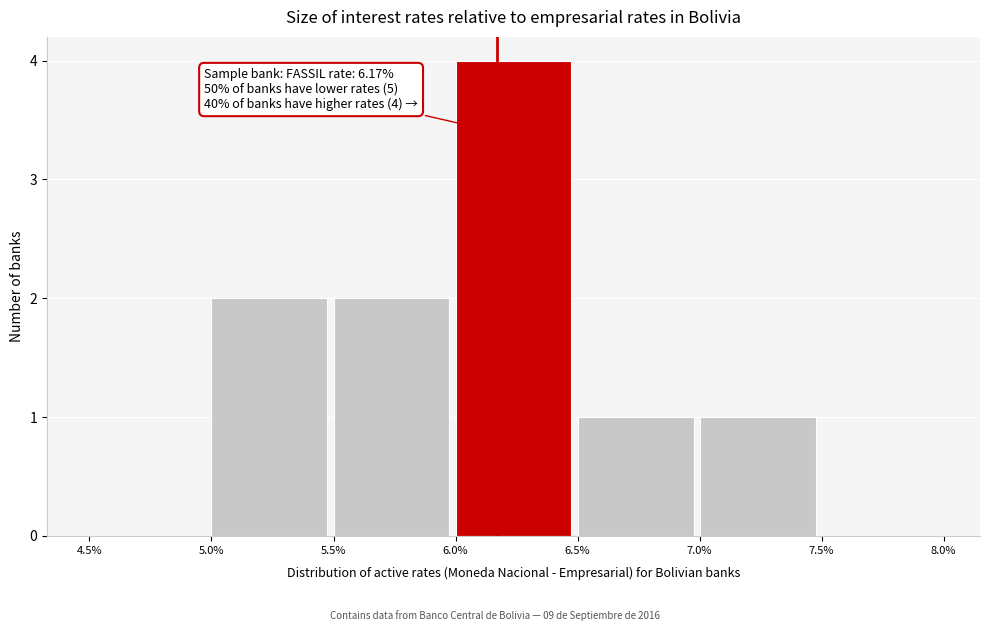

Which range on the x-axis has the tallest bar?

6.0% to 6.5%